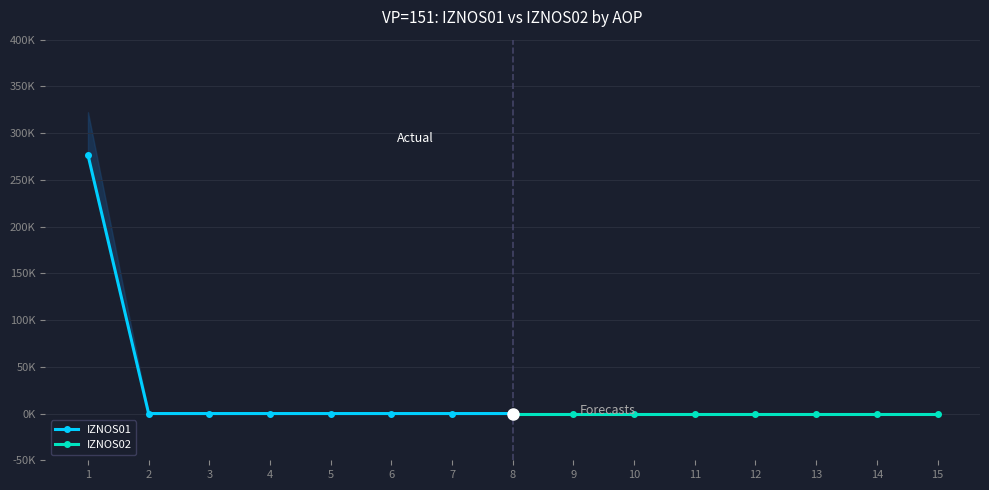

True or false: IZNOS01 and IZNOS02 intersect in this chart.

False